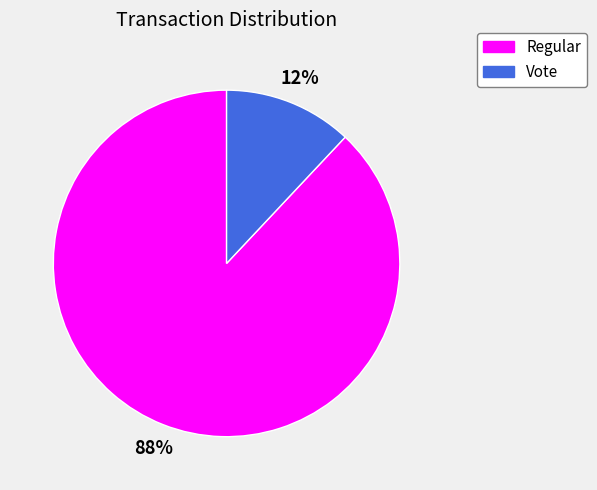

Which category accounts for the majority?

Regular